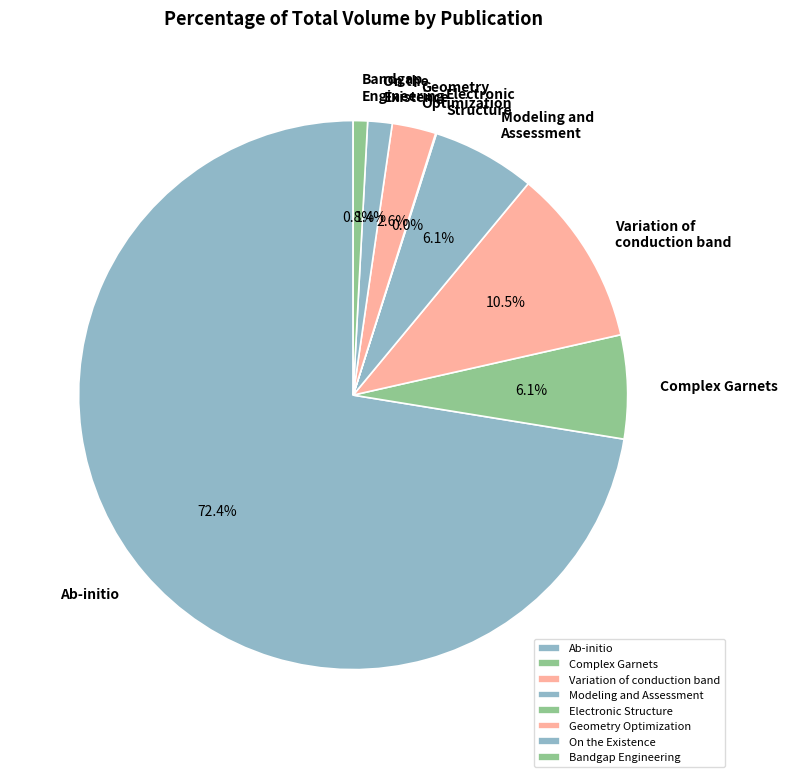

Do Ab-initio and Variation of conduction band together represent more than half of the pie?

Yes